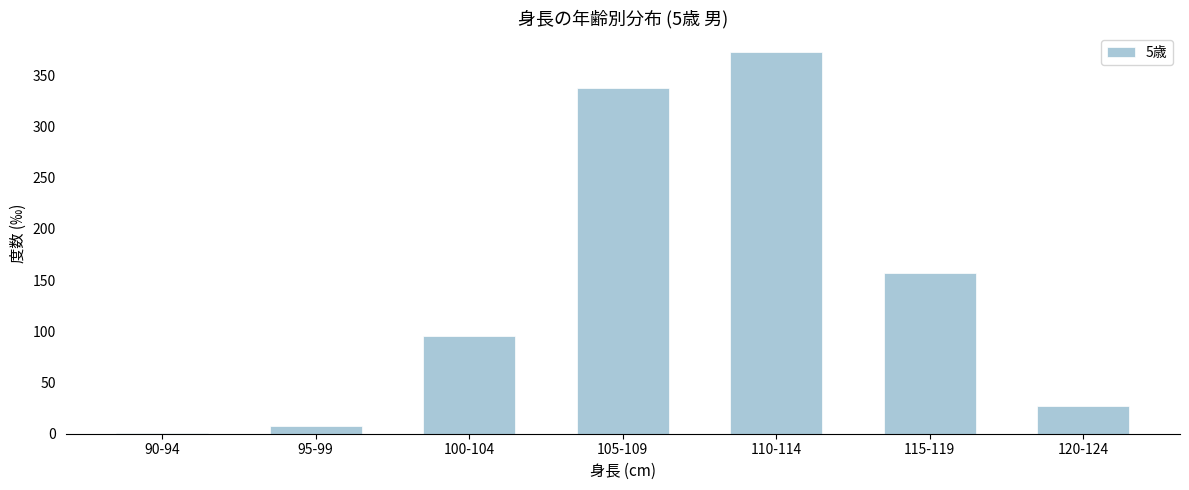

Reading right to left, list all the values displayed in this chart.

120-124=27.2	115-119=157.1	110-114=372.4	105-109=337.2	100-104=95.8	95-99=7.4	90-94=0.6